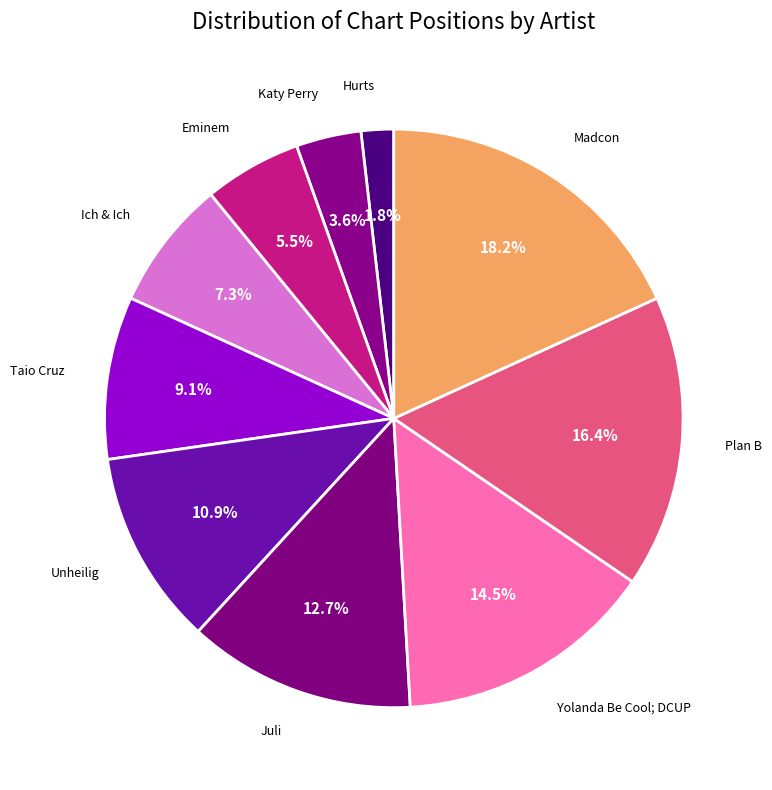

How many segments does this pie chart have?

10